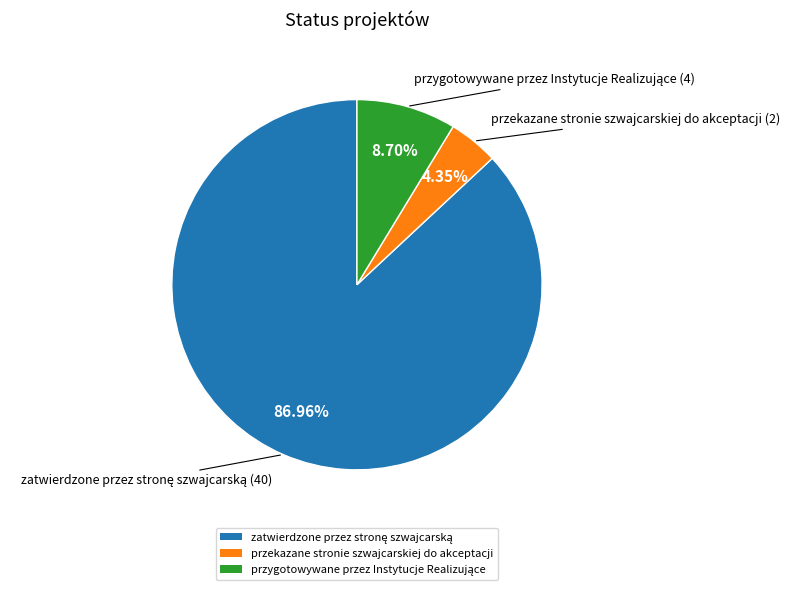

What is the smallest slice in the pie chart?

przekazane stronie szwajcarskiej do akceptacji